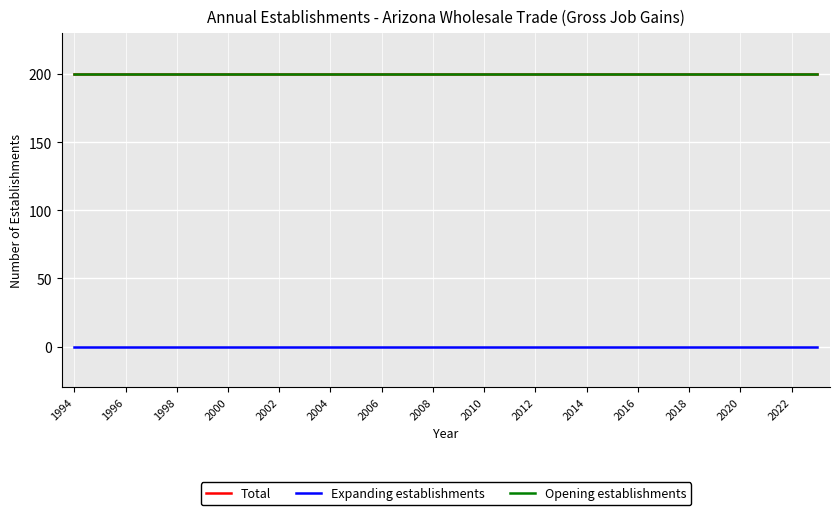

At which category does the chart reach its minimum across all series?

1994